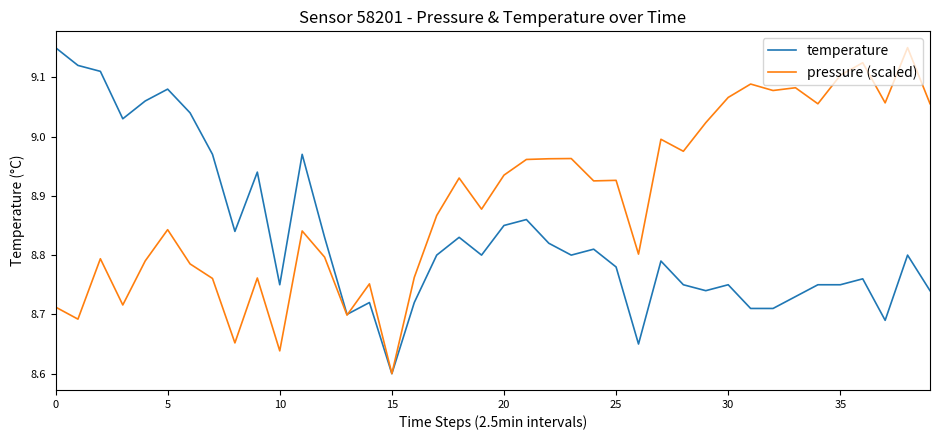

List the series in order of their overall mean, lowest first.

temperature, pressure (scaled)